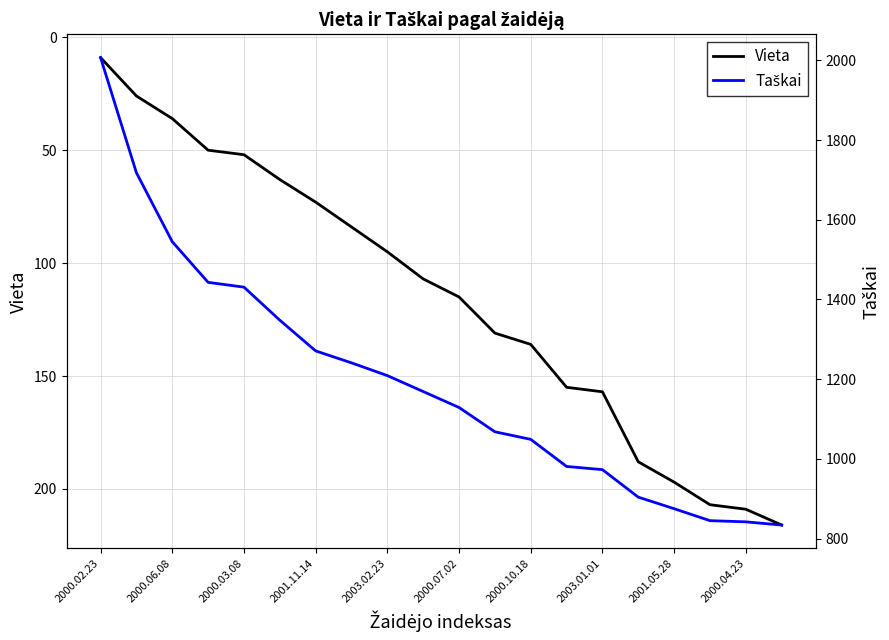

Is it true that Vieta equals 141 at 2000.04.23?

False